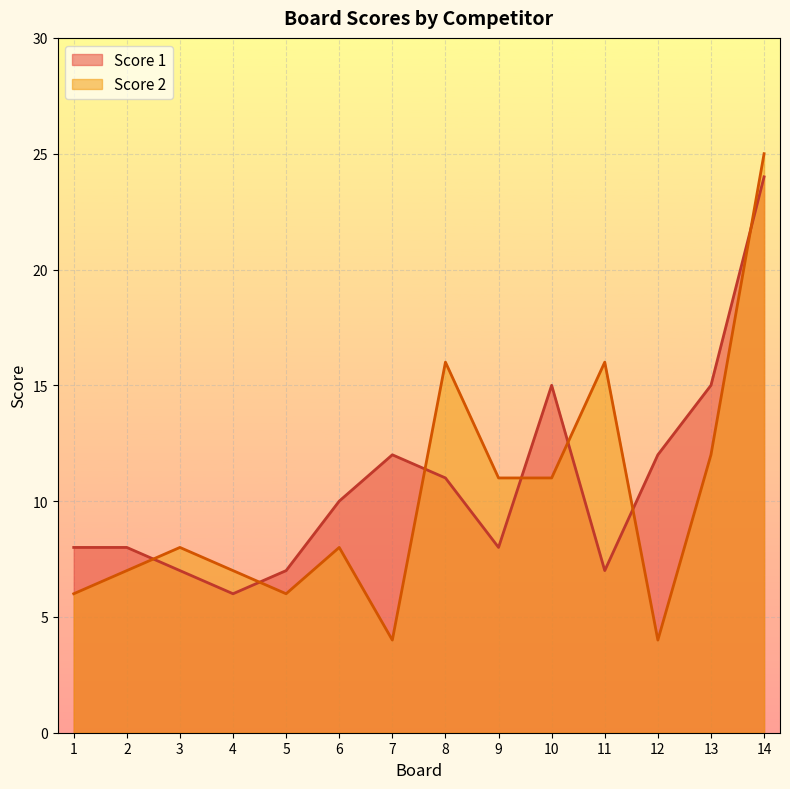

Where is the first local maximum for Score 1?

7